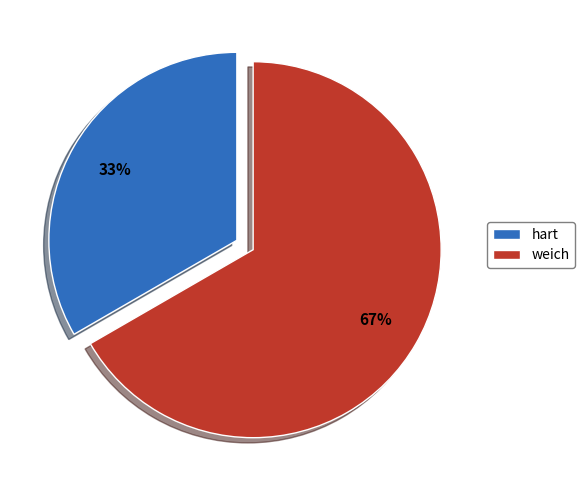

Which slice is the smallest?

hart